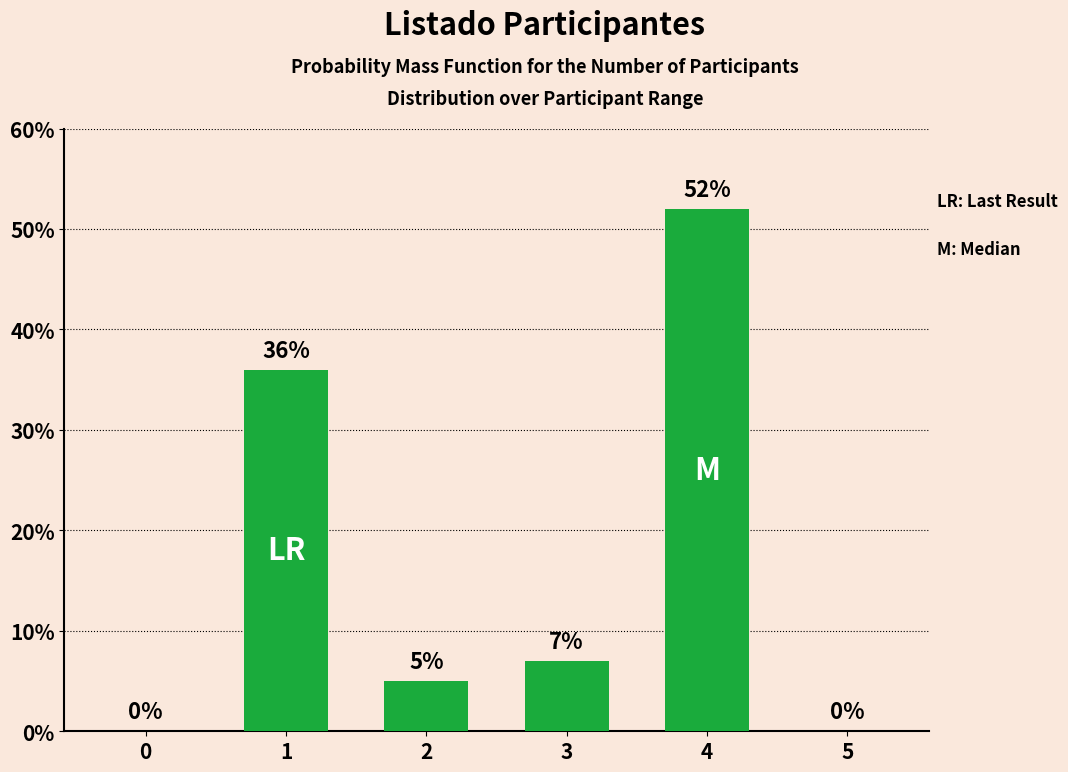

What is the average value?

17